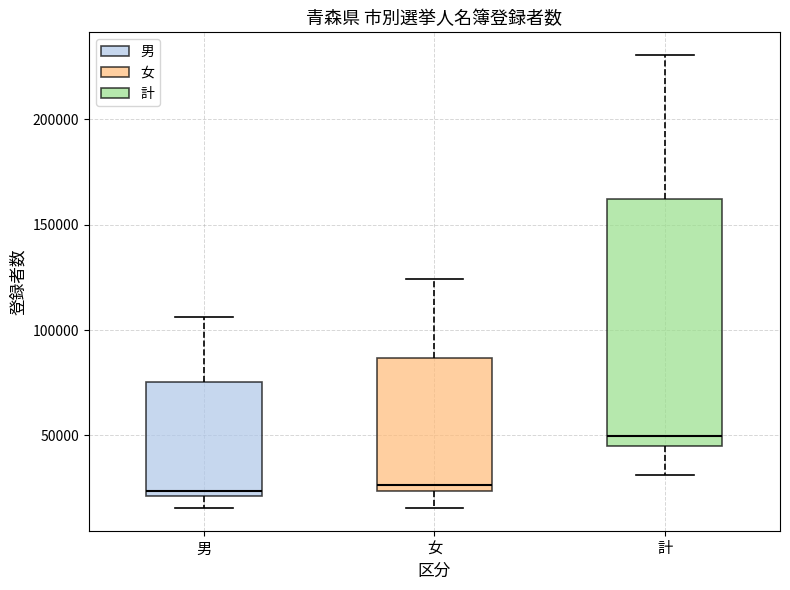

Comparing the boxes themselves (not the whiskers), which one is the tallest?

計